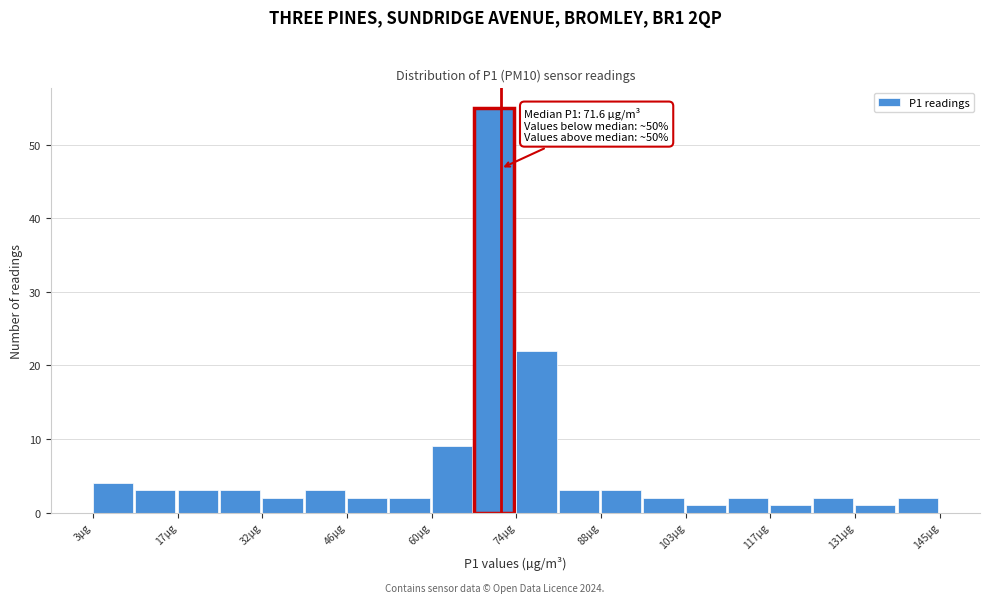

Around what value on the x-axis is the tallest bar? Give the approximate position of its centre, as read against the axis.

70